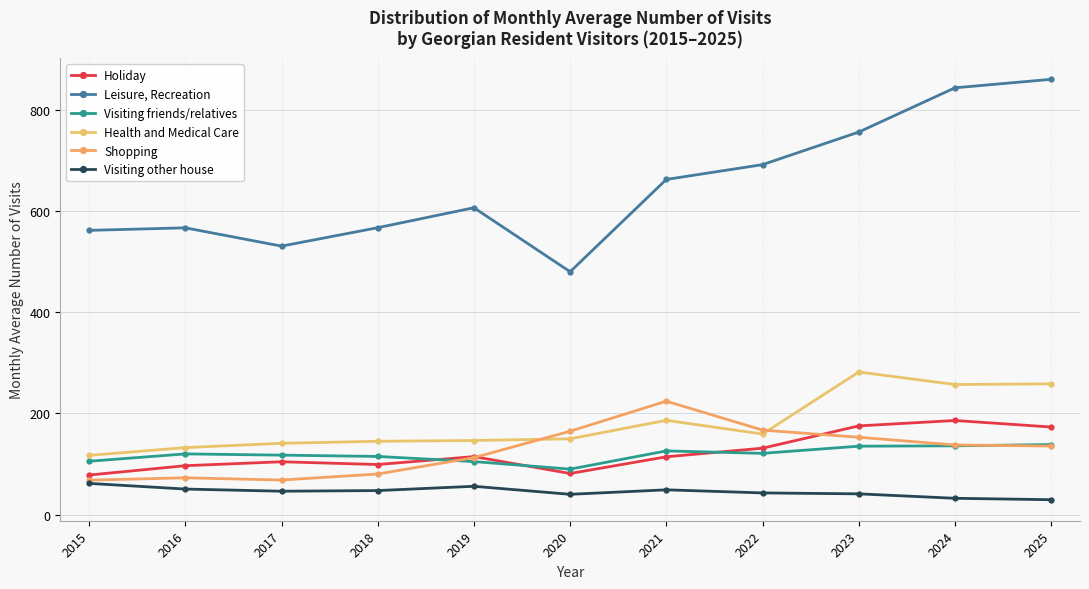

Reading left to right, extract all data points from this chart.

Holiday: 2015=78.4	2016=96.8	2017=104.6	2018=99.2	2019=114.8	2020=81.4	2021=114.4	2022=131.4	2023=175.4	2024=186.1	2025=173.2
Leisure, Recreation: 2015=561.5	2016=566.5	2017=530.4	2018=566.7	2019=606.1	2020=479.8	2021=662.0	2022=691.2	2023=755.5	2024=842.9	2025=859.7
Visiting friends/relatives: 2015=105.6	2016=120.1	2017=117.7	2018=115.1	2019=105.0	2020=90.1	2021=126.0	2022=121.2	2023=135.3	2024=136.0	2025=138.6
Health and Medical Care: 2015=117.2	2016=132.6	2017=141.1	2018=145.1	2019=146.6	2020=150.0	2021=186.4	2022=159.3	2023=281.8	2024=257.1	2025=258.4
Shopping: 2015=68.2	2016=73.0	2017=68.5	2018=80.4	2019=112.8	2020=164.9	2021=224.2	2022=167.1	2023=153.0	2024=137.8	2025=135.6
Visiting other house: 2015=61.9	2016=50.7	2017=46.5	2018=47.7	2019=56.2	2020=40.3	2021=49.2	2022=43.1	2023=41.2	2024=32.5	2025=29.7